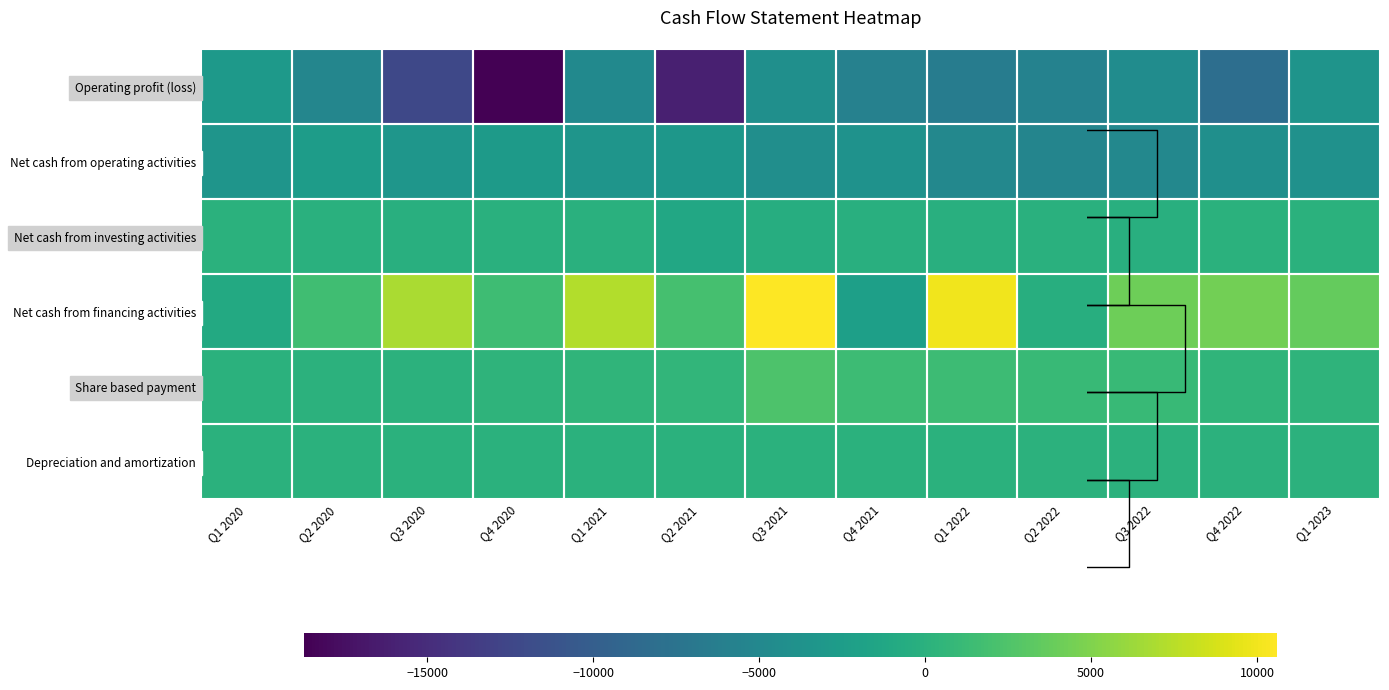

What is the difference between the Net cash from financing activities values at Q3 2020 and Q4 2020?

5310.7